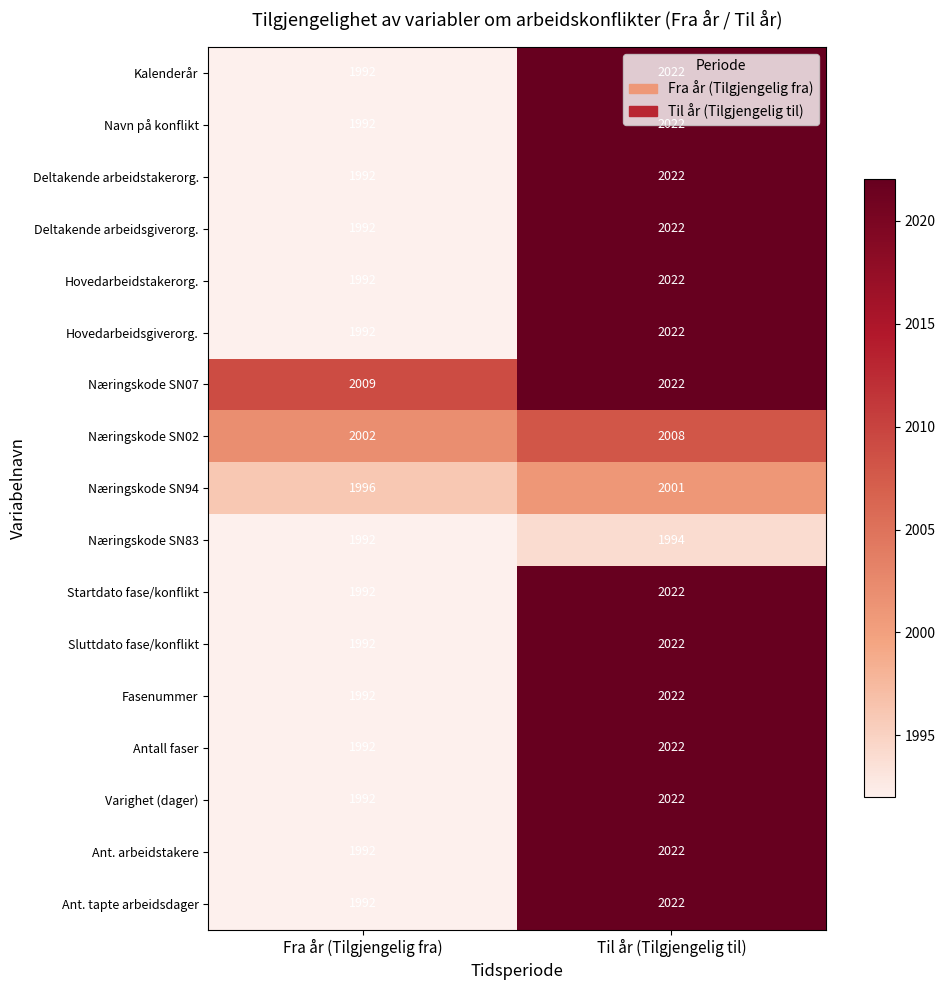

Which series has the largest total across all categories?

Næringskode SN07